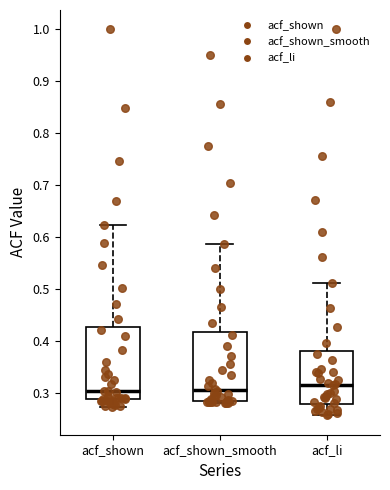

Reading left to right, transcribe this box plot: for each box, give where its median line is, the range the box spans, and where its two whiskers end, as read against the y-axis. The values are not printed on the chart, so give them approximately, as read against the axis.

acf_shown: median 0.30, box 0.29 to 0.43, whiskers 0.27 to 0.62
acf_shown_smooth: median 0.31, box 0.28 to 0.42, whiskers 0.28 to 0.59
acf_li: median 0.32, box 0.28 to 0.38, whiskers 0.26 to 0.51